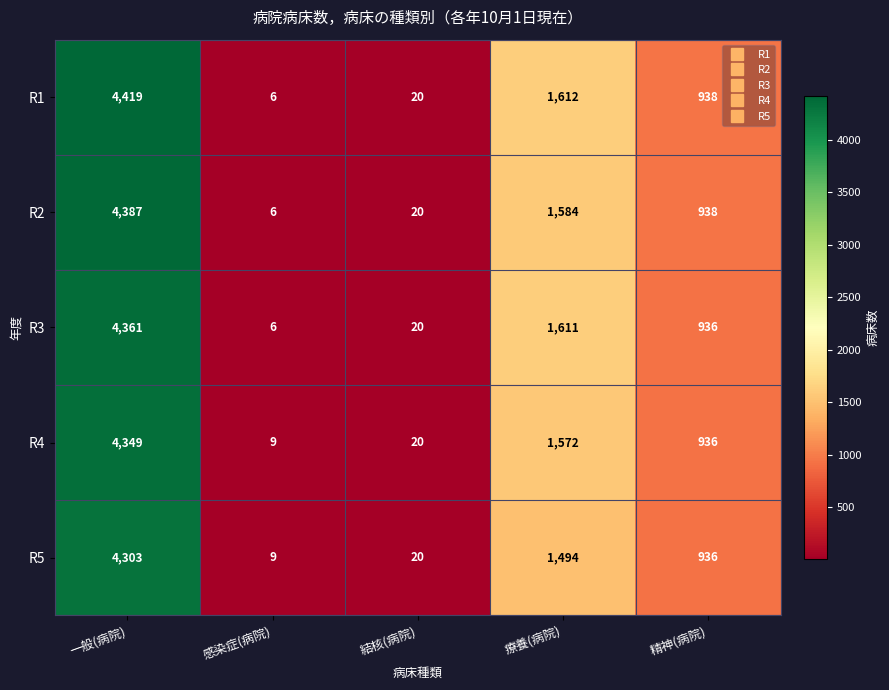

What is the maximum value for R3?

4361